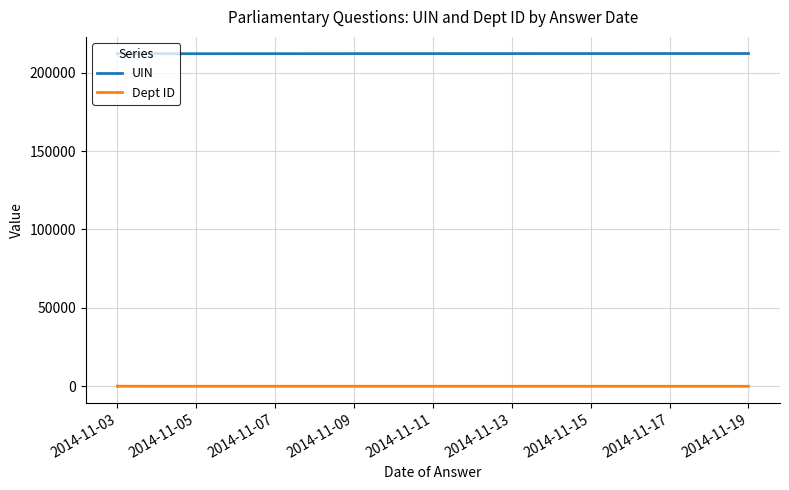

What is the difference between the second highest and minimum values in the Dept ID series?

39